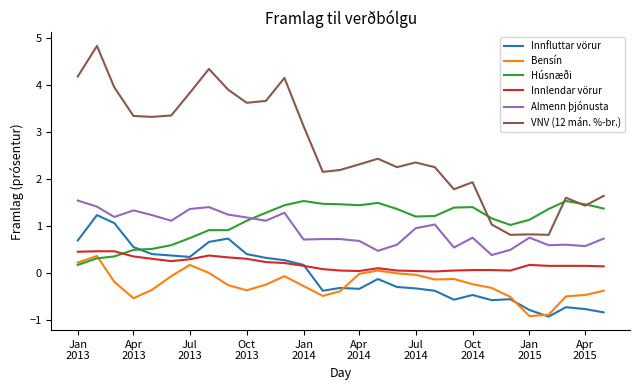

What is the maximum value shown in the chart?

4.8